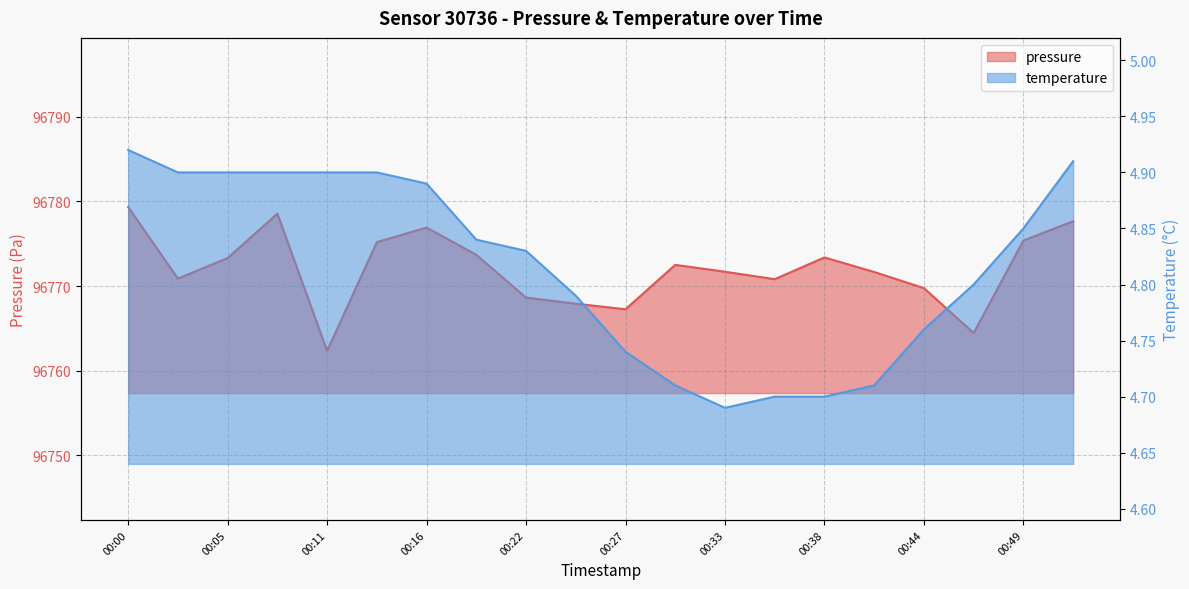

At which category does the chart reach its minimum across all series?

00:33